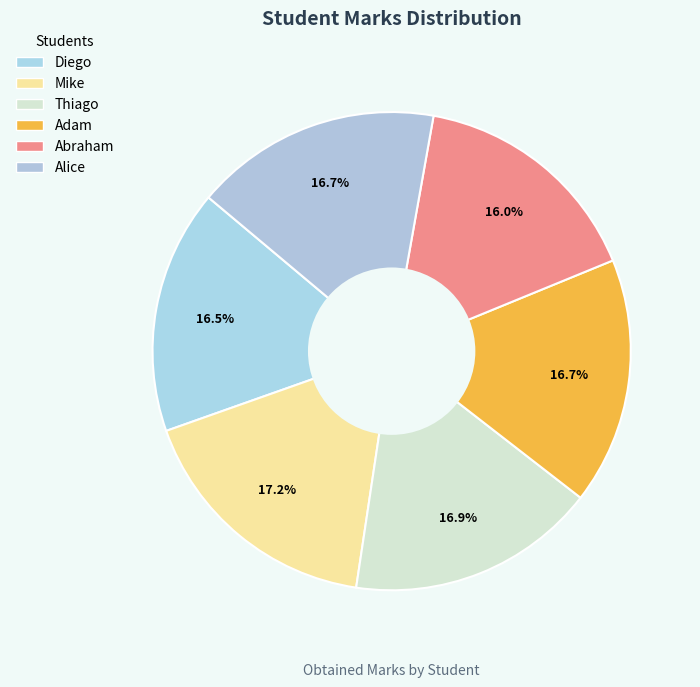

To the nearest percent, what is the average slice percentage?

17%